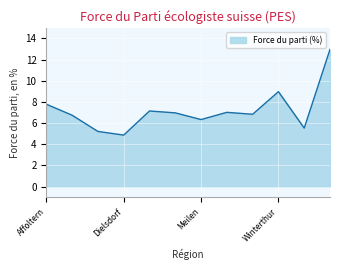

What is the maximum value shown in the chart?

13.0